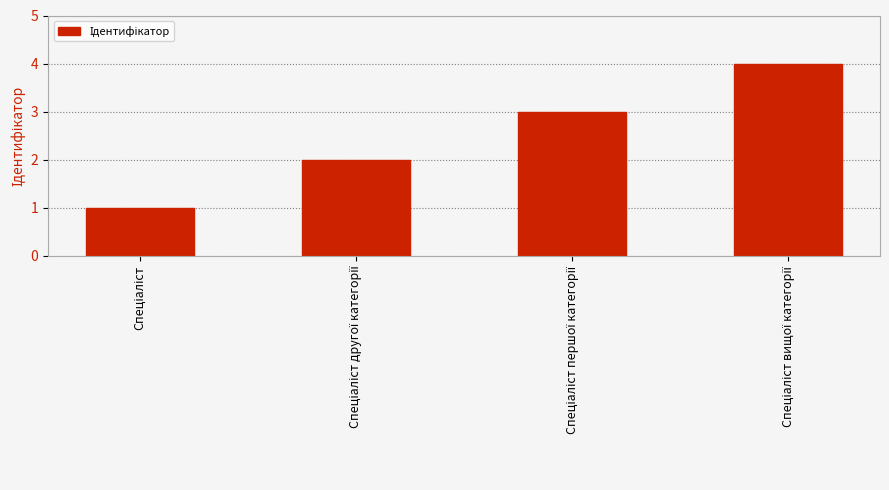

What is the difference between the maximum and minimum values?

3